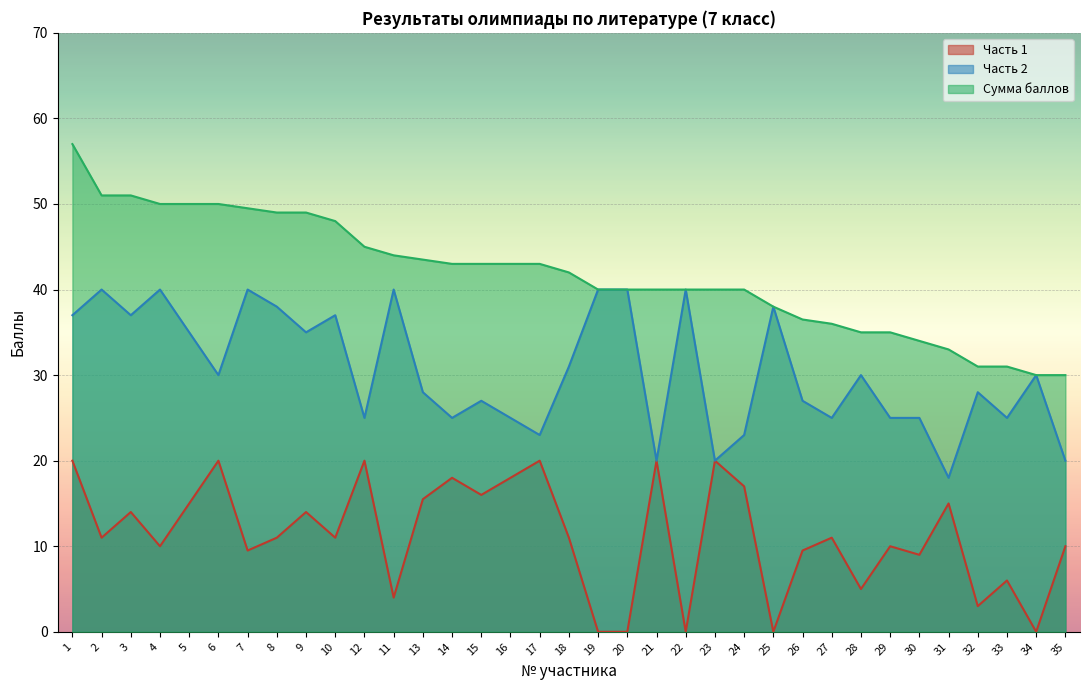

True or false: Часть 2 has more than 2 interior local peaks.

True